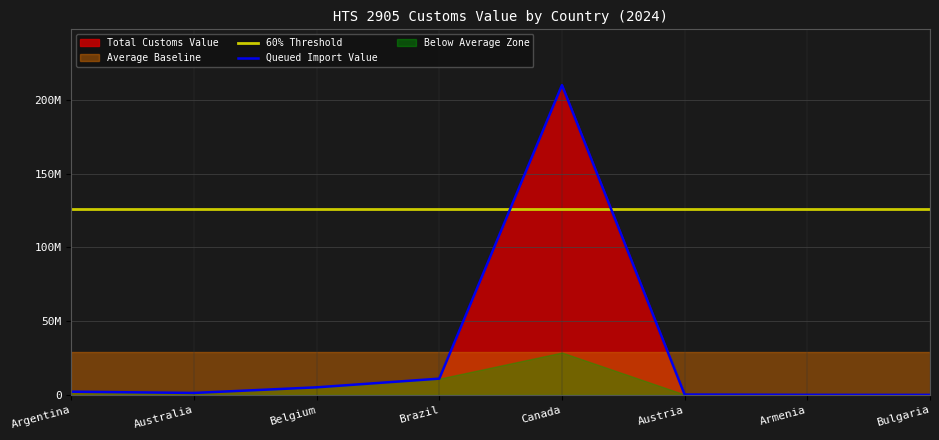

Rank the categories by Queued Import Value value from lowest to highest.

Bulgaria, Armenia, Austria, Australia, Argentina, Belgium, Brazil, Canada